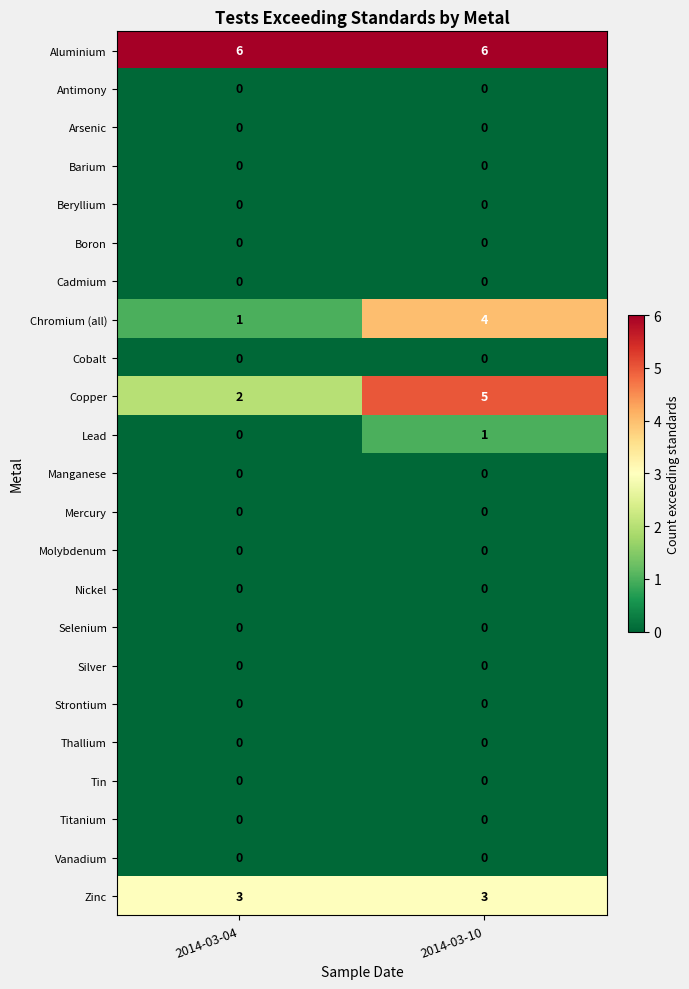

Where is Chromium (all) nearest to the value 2?

2014-03-04